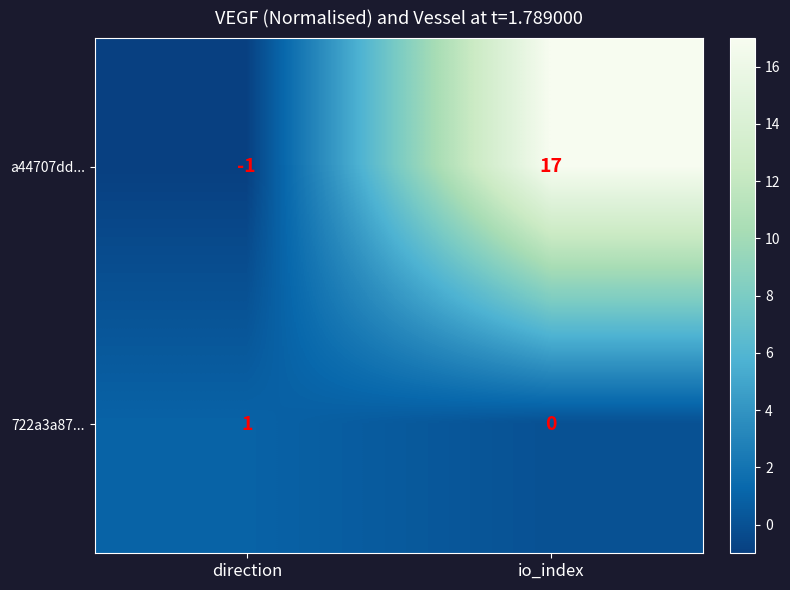

Rank the series at io_index from lowest to highest value.

722a3a87..., a44707dd...